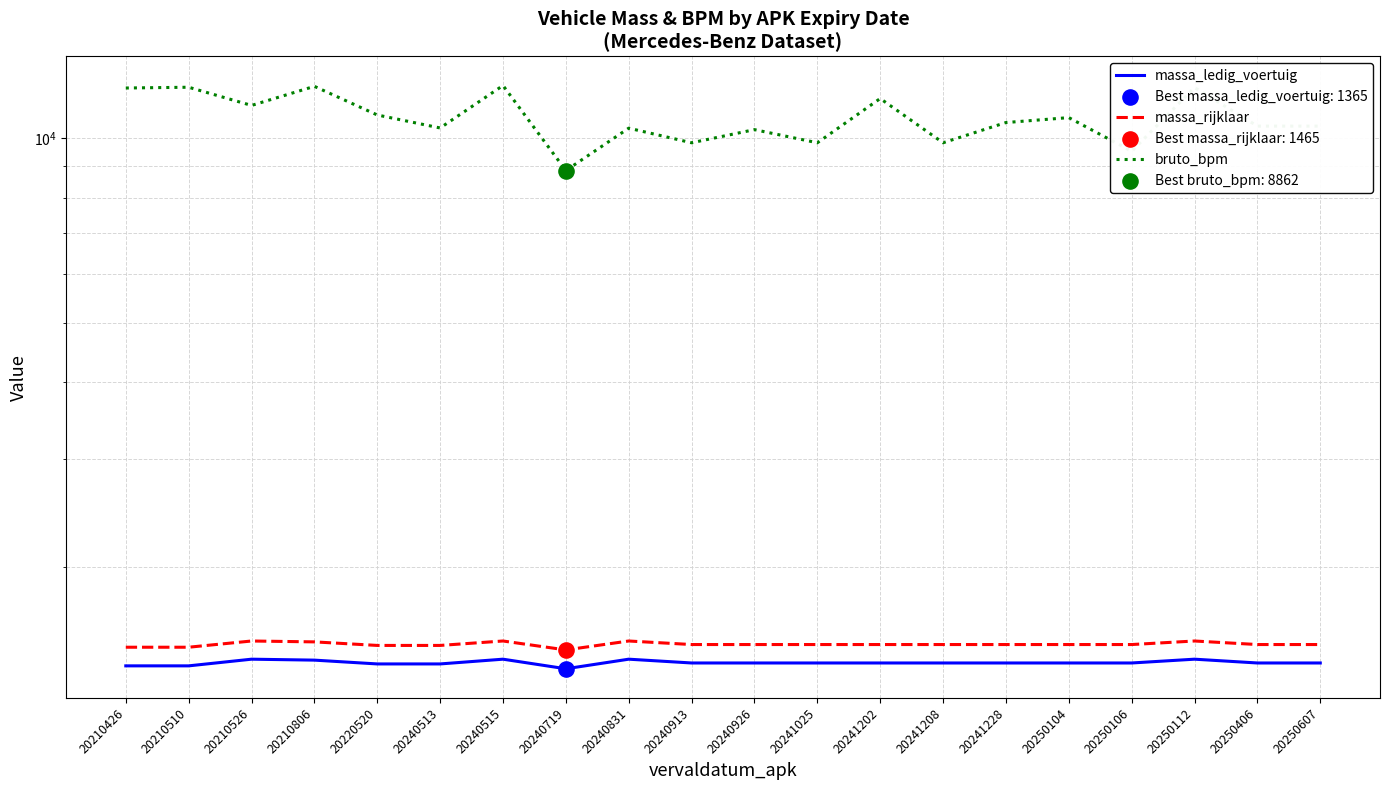

At how many categories does at least one series exceed 11926?

5